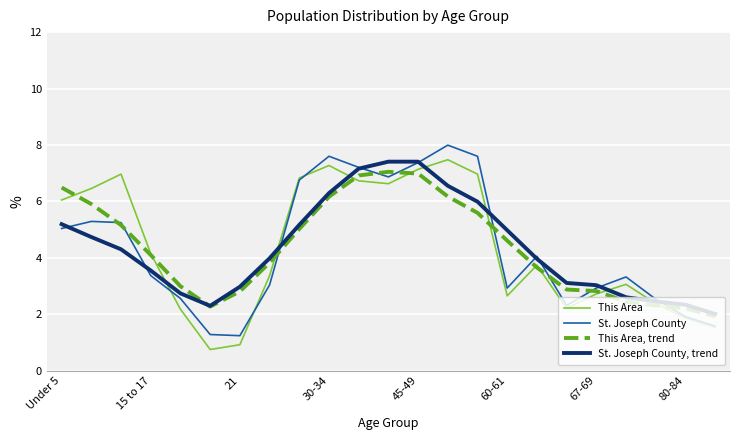

What is the maximum value for This Area?

7.5